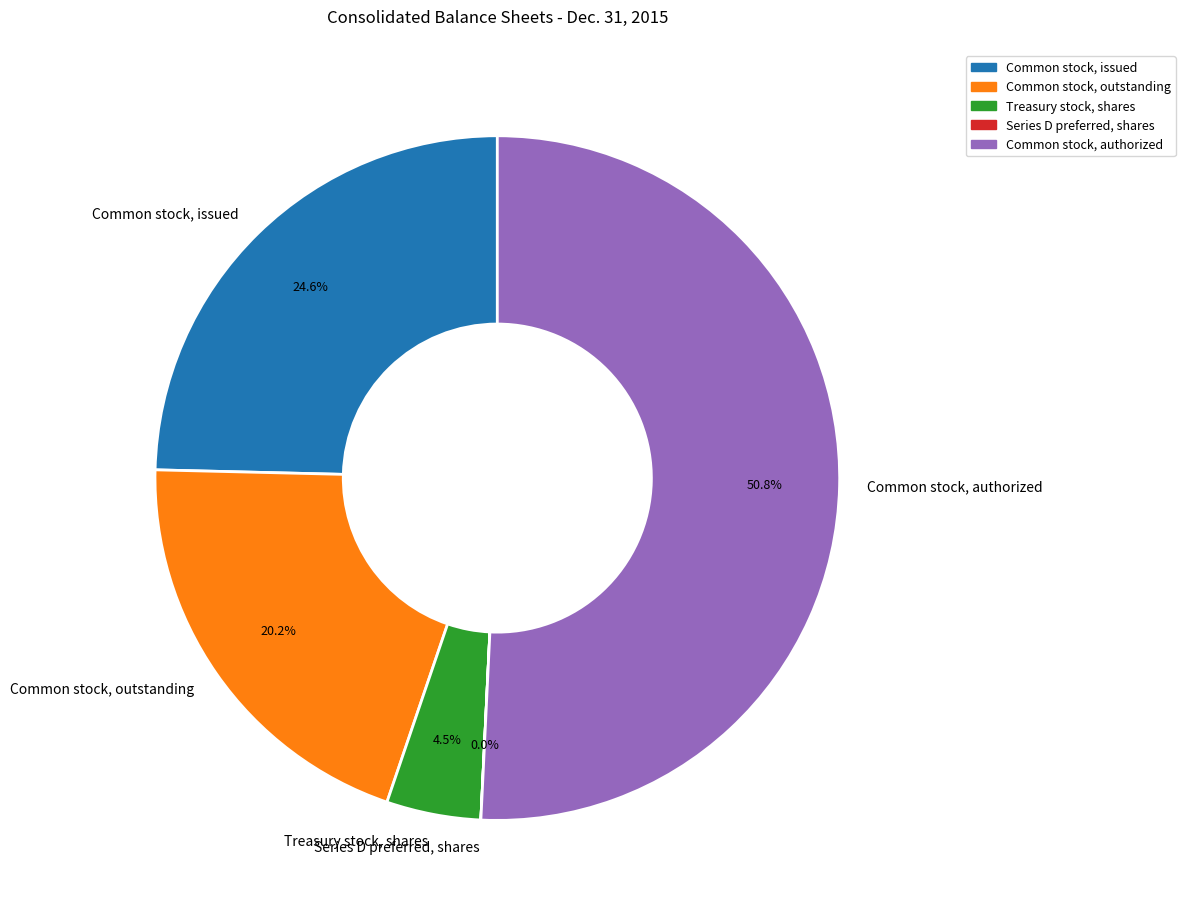

Which category accounts for the majority?

Common stock, authorized